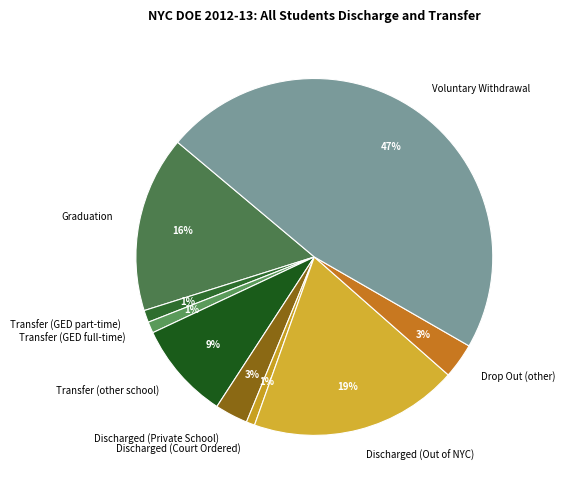

To the nearest percent, what is the average slice percentage?

11%